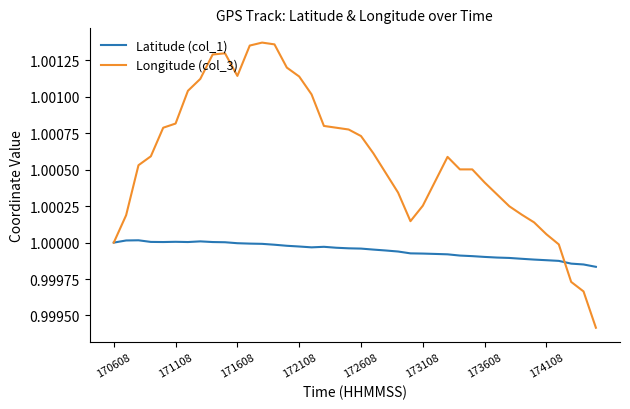

Which series has the largest total across all categories?

Longitude (col_3)